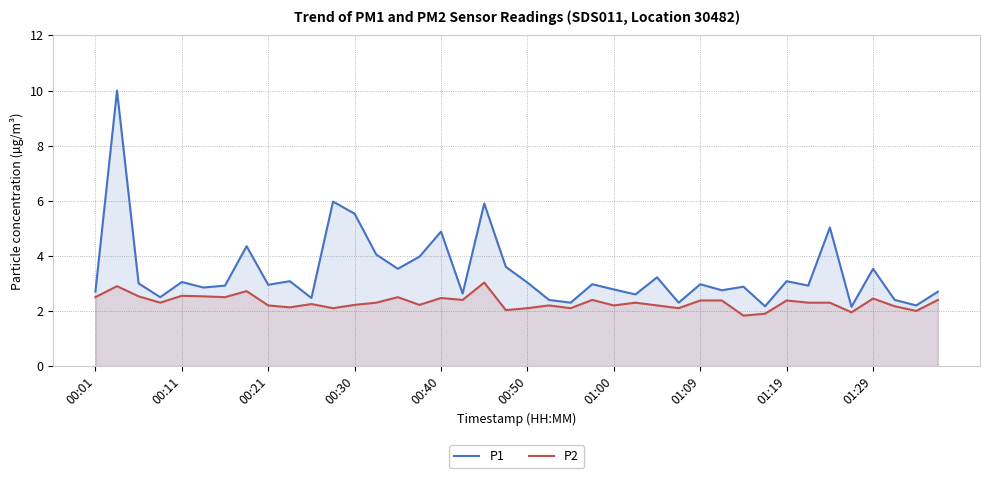

True or false: P2 and P1 cross at least once.

False